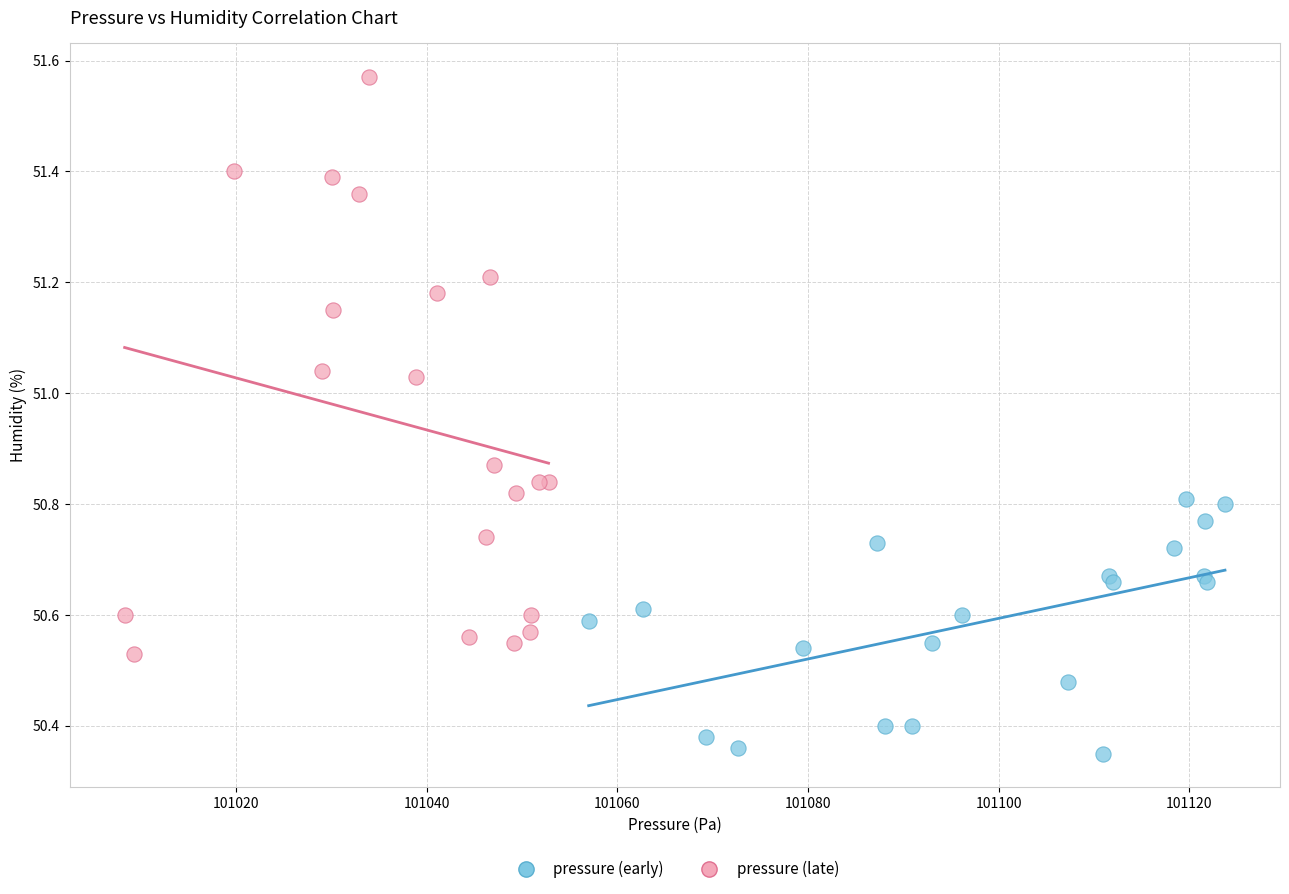

Which series reaches the minimum Y coordinate?

pressure (early)